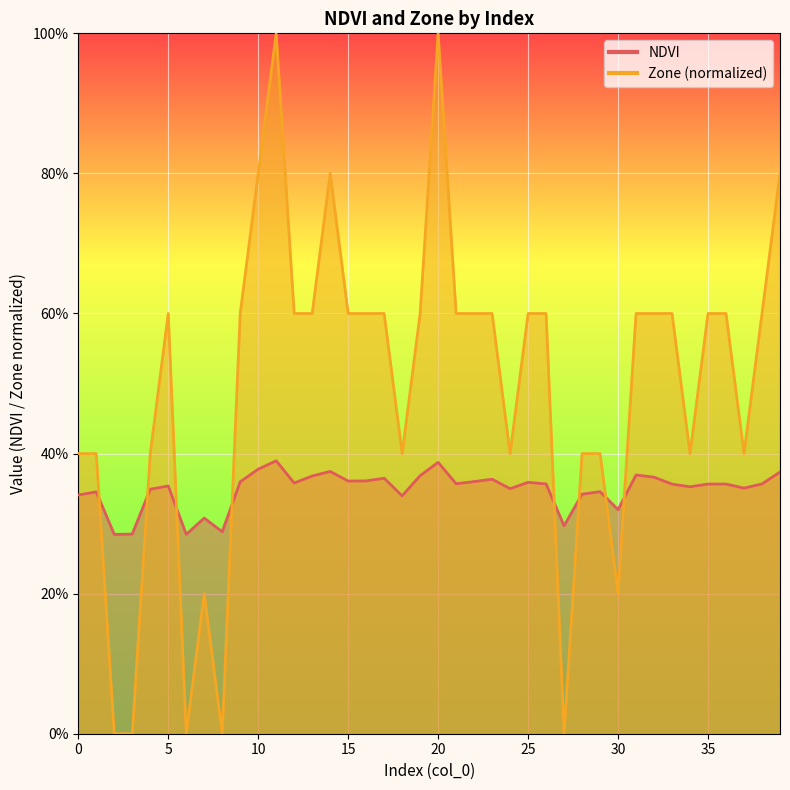

True or false: Zone and NDVI intersect in this chart.

True